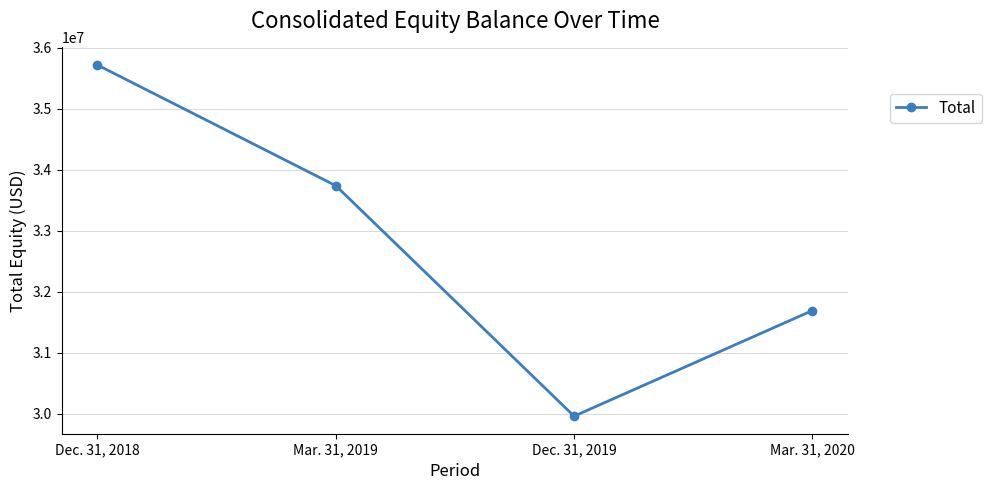

What is the smallest value displayed?

29957845